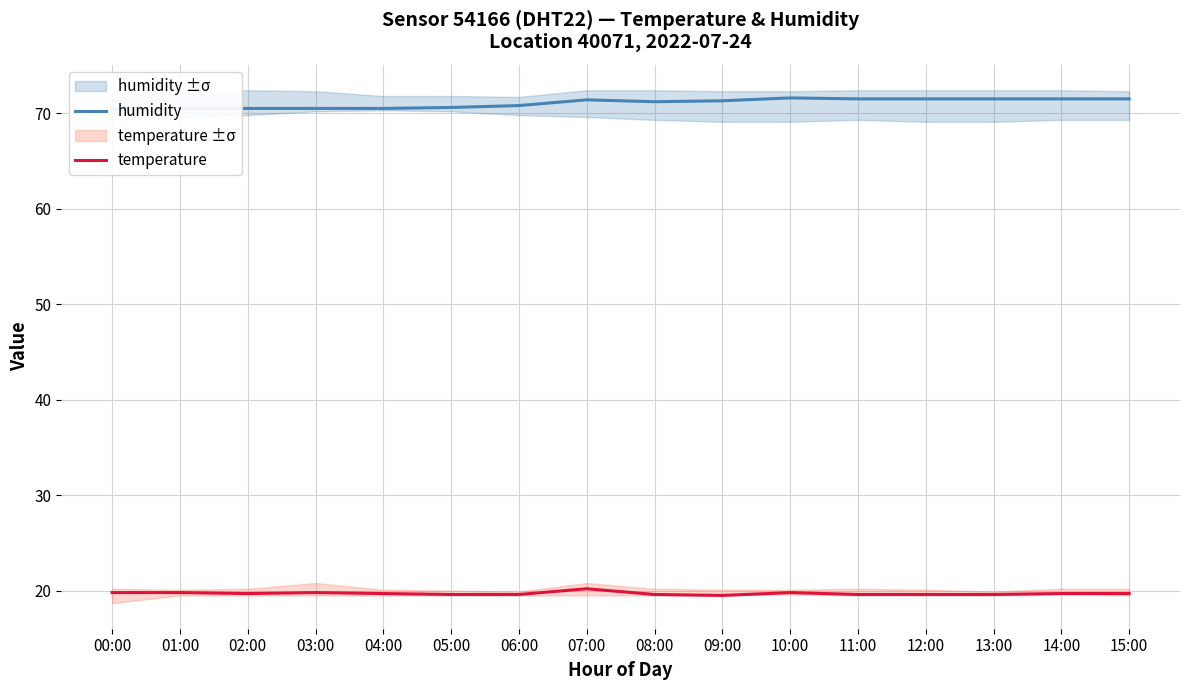

What is the difference between the maximum and second lowest values in the temperature series?

0.6